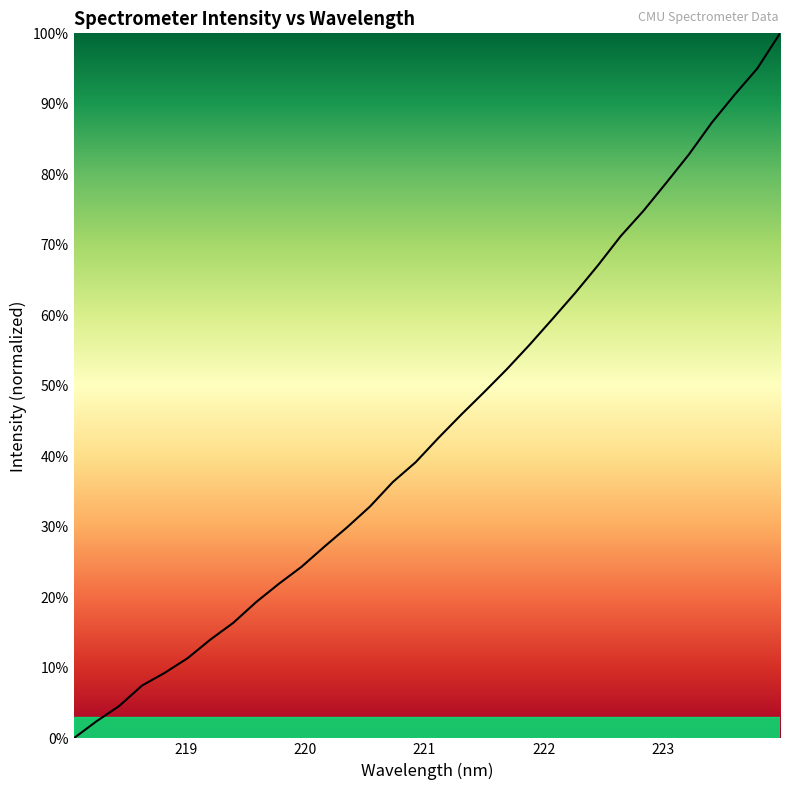

Does the chart have visible grid lines?

No